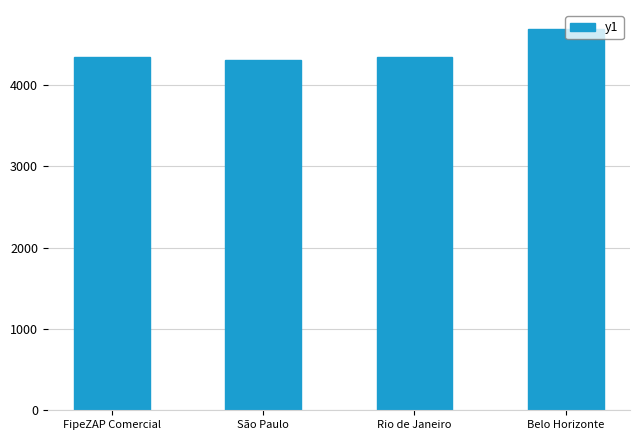

Which label corresponds to the largest value in the chart?

Belo Horizonte